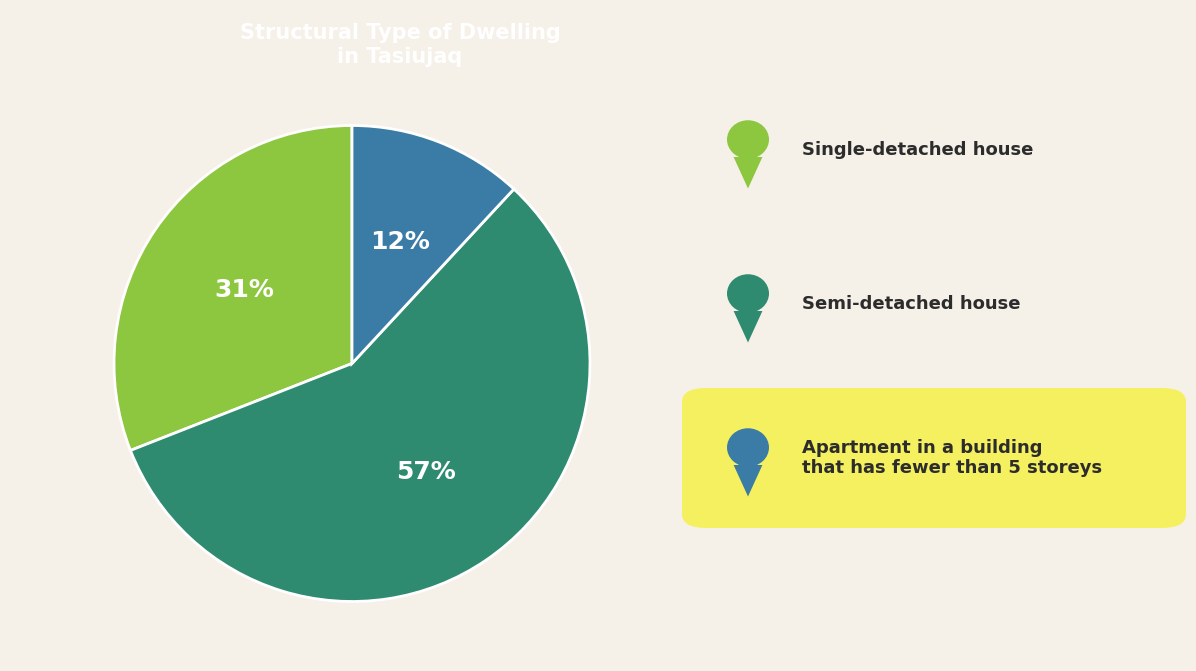

To the nearest percent, what is the difference between the largest and smallest slice percentages?

45%